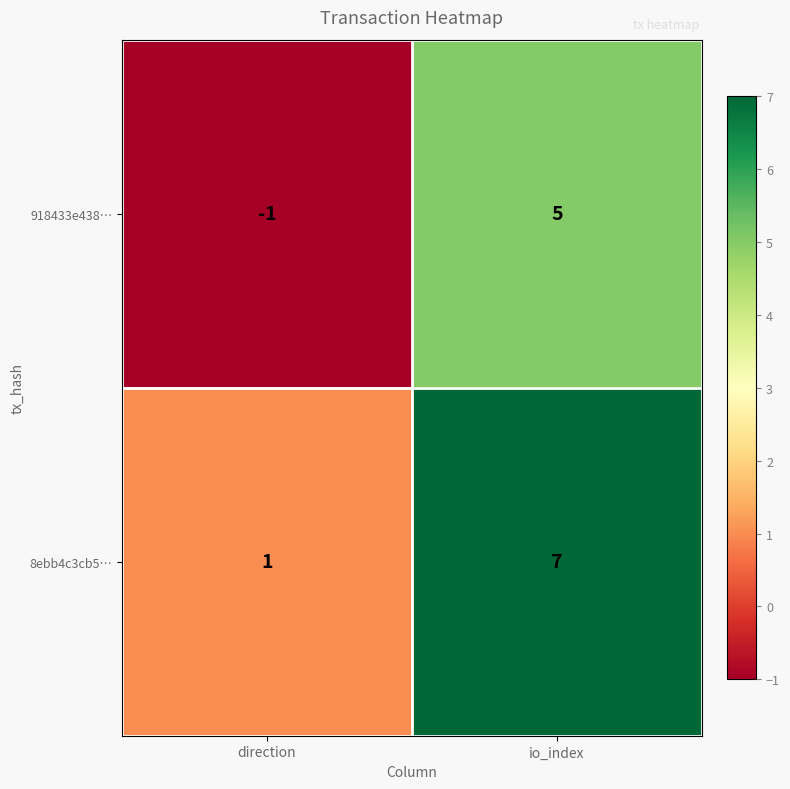

Where is 8ebb4c3cb5… nearest to the value 4?

direction